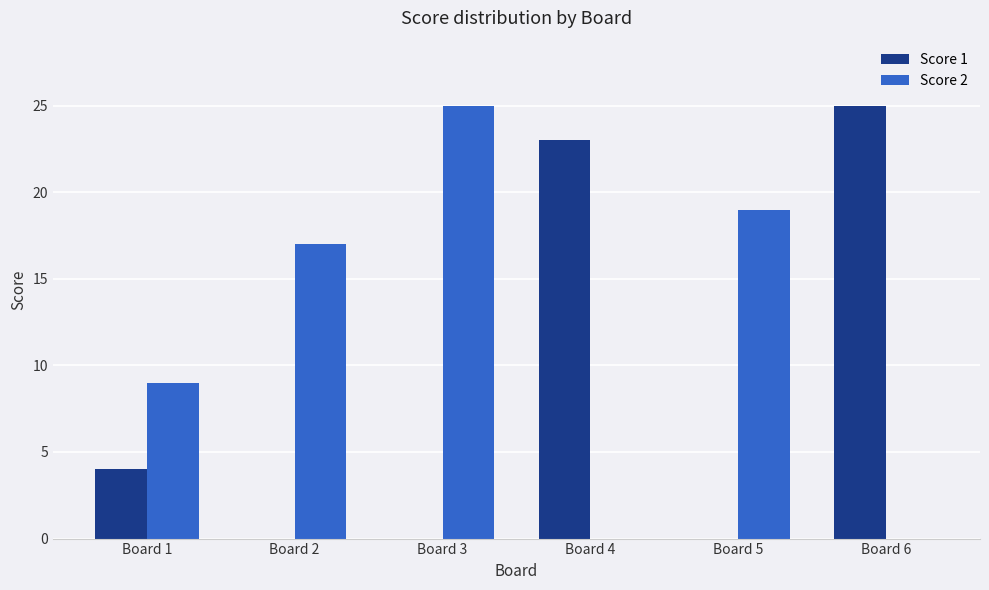

At which label does Score 2 reach its peak?

Board 3